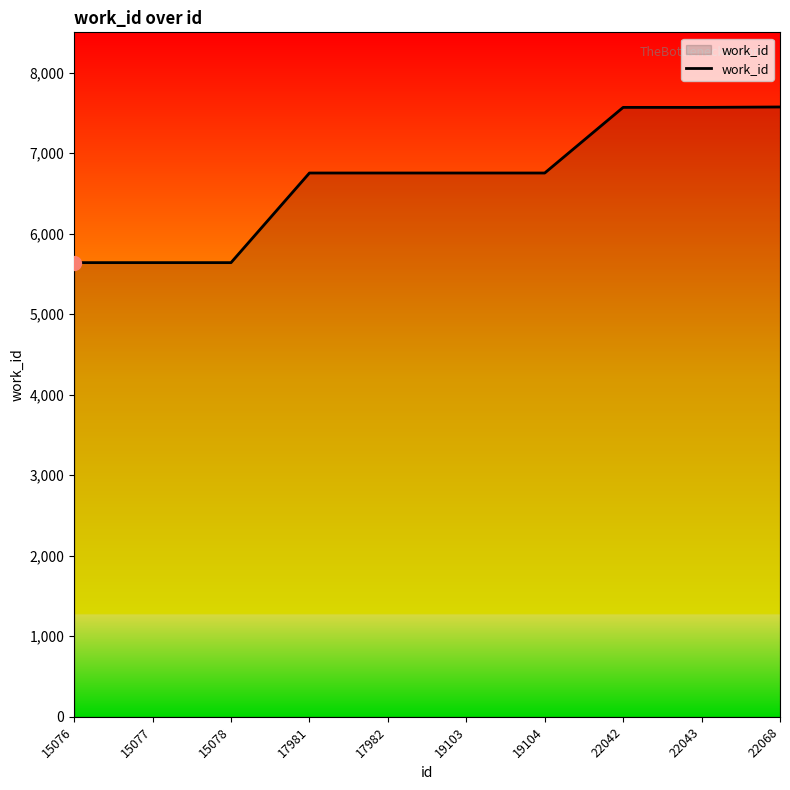

Approximately how many times larger is the value at 19103 compared to 22043?

0.9